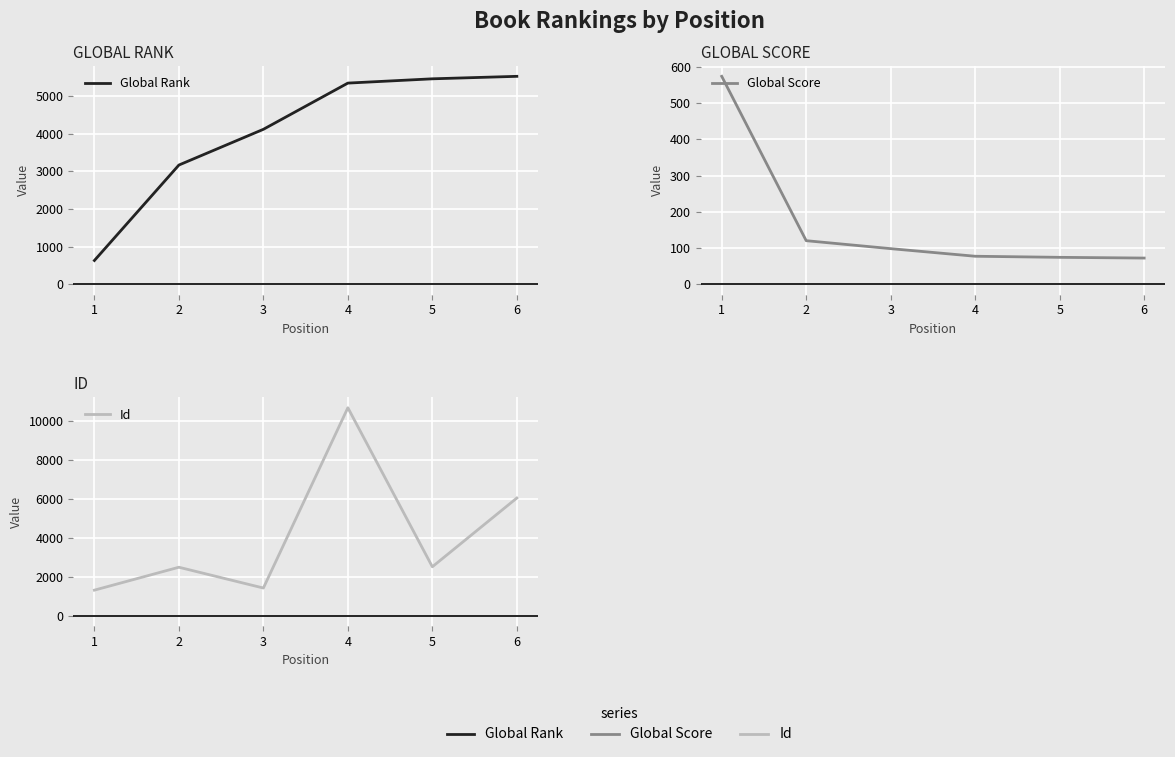

Which has a higher value, 5 or 2?

5